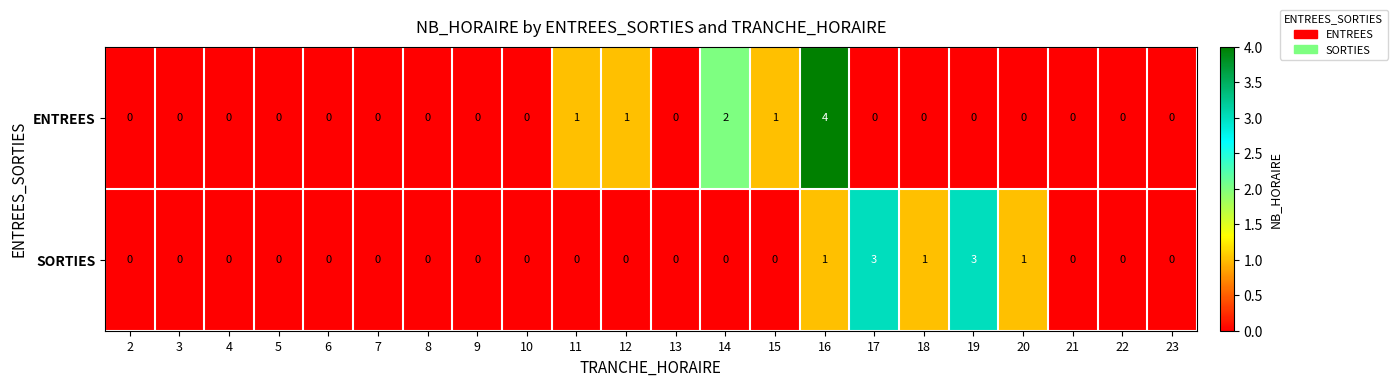

Which series has the largest range (max minus min)?

ENTREES